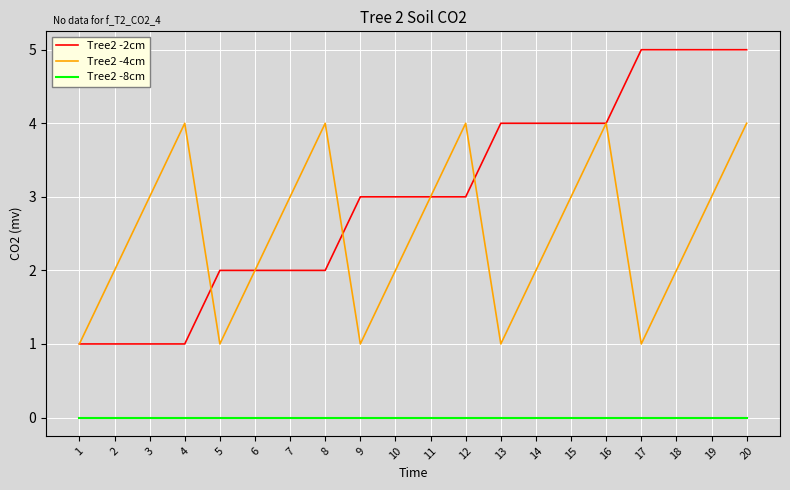

True or false: Tree2 -2cm and Tree2 -8cm cross at least once.

False